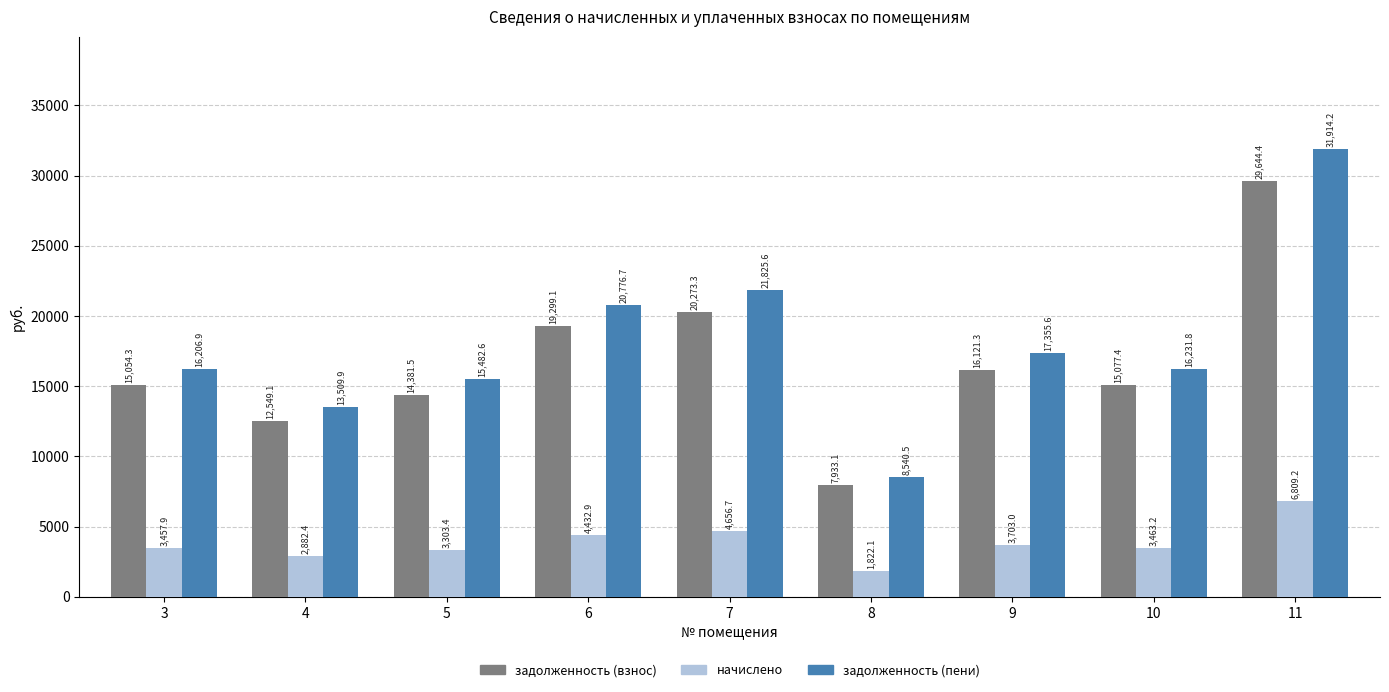

Which series has the widest spread of values?

задолженность (пени)